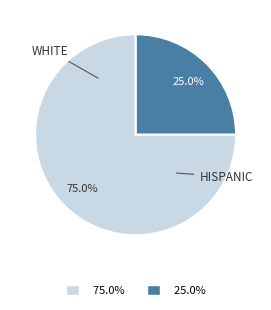

Is there a majority slice in this chart?

Yes